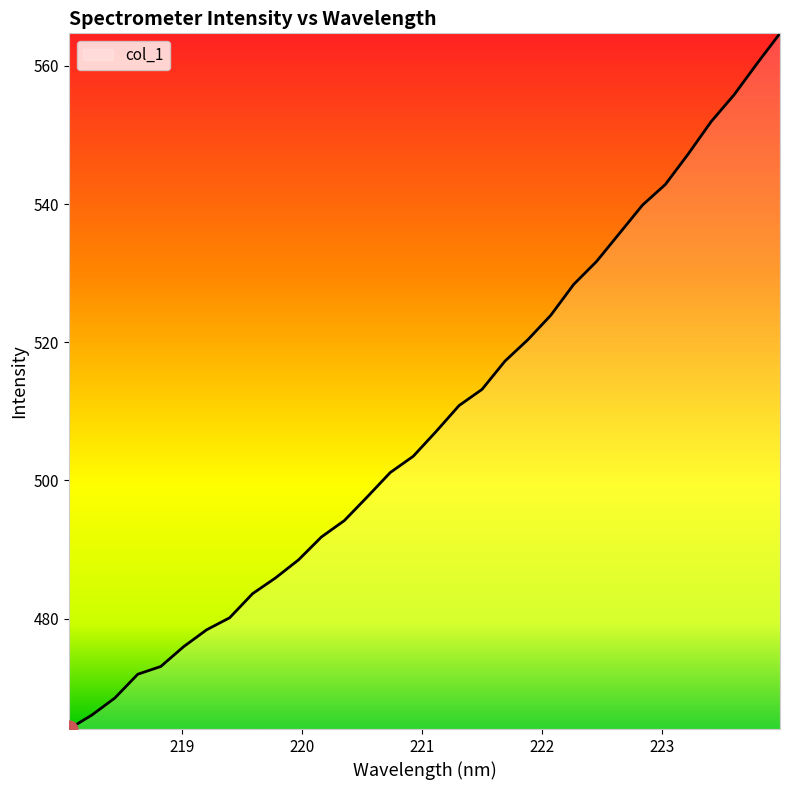

What is the minimum value shown in the chart?

464.0